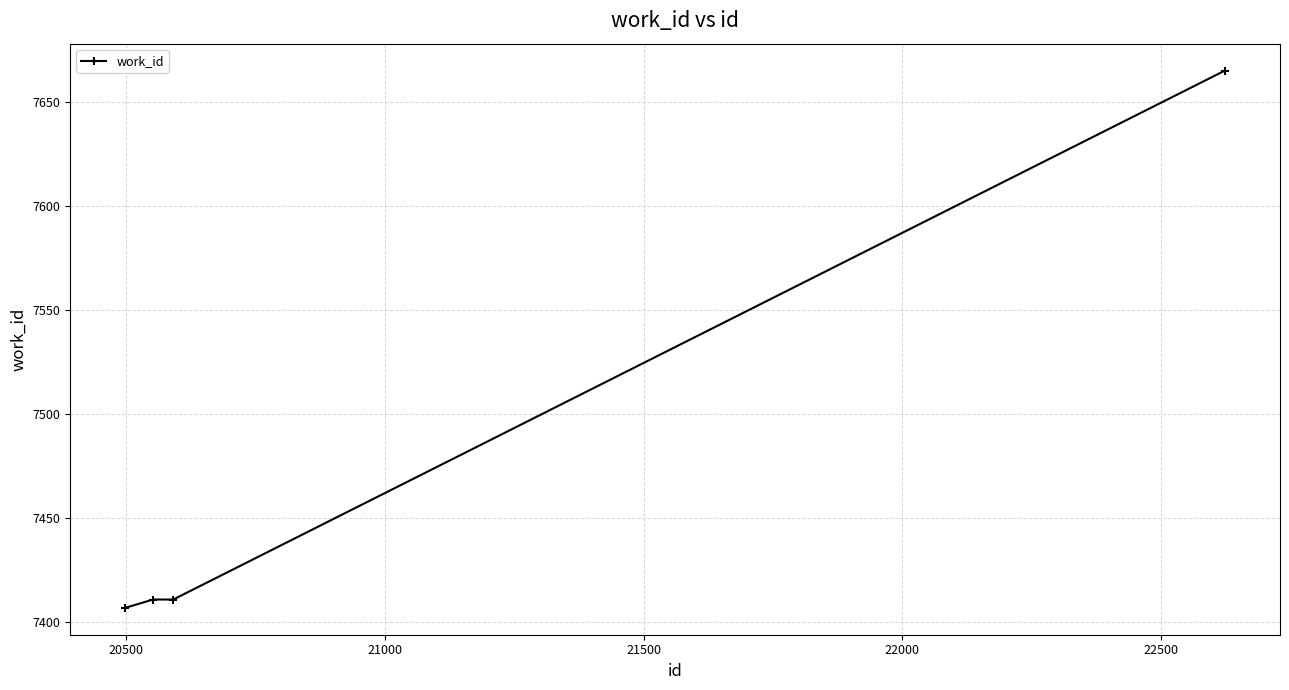

What is the value of the 4th point from the left?

7665